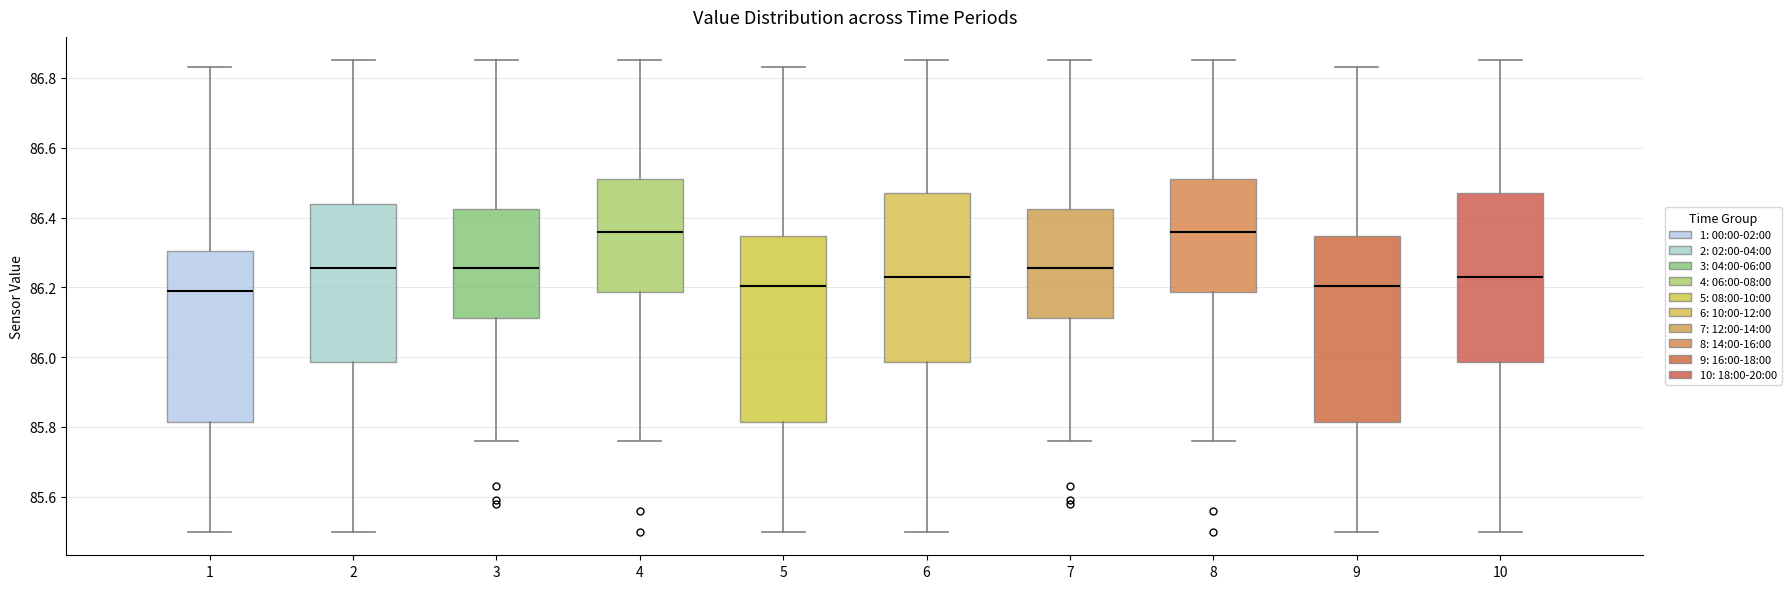

Reading left to right, transcribe this box plot: for each box, give where its median line is, the range the box spans, and where its two whiskers end, as read against the y-axis. The values are not printed on the chart, so give them approximately, as read against the axis.

1: median 86.20, box 85.82 to 86.30, whiskers 85.50 to 86.84
2: median 86.26, box 85.98 to 86.44, whiskers 85.50 to 86.86
3: median 86.26, box 86.12 to 86.42, whiskers 85.76 to 86.86
4: median 86.36, box 86.18 to 86.52, whiskers 85.76 to 86.86
5: median 86.20, box 85.82 to 86.34, whiskers 85.50 to 86.84
6: median 86.24, box 85.98 to 86.48, whiskers 85.50 to 86.86
7: median 86.26, box 86.12 to 86.42, whiskers 85.76 to 86.86
8: median 86.36, box 86.18 to 86.52, whiskers 85.76 to 86.86
9: median 86.20, box 85.82 to 86.34, whiskers 85.50 to 86.84
10: median 86.24, box 85.98 to 86.48, whiskers 85.50 to 86.86